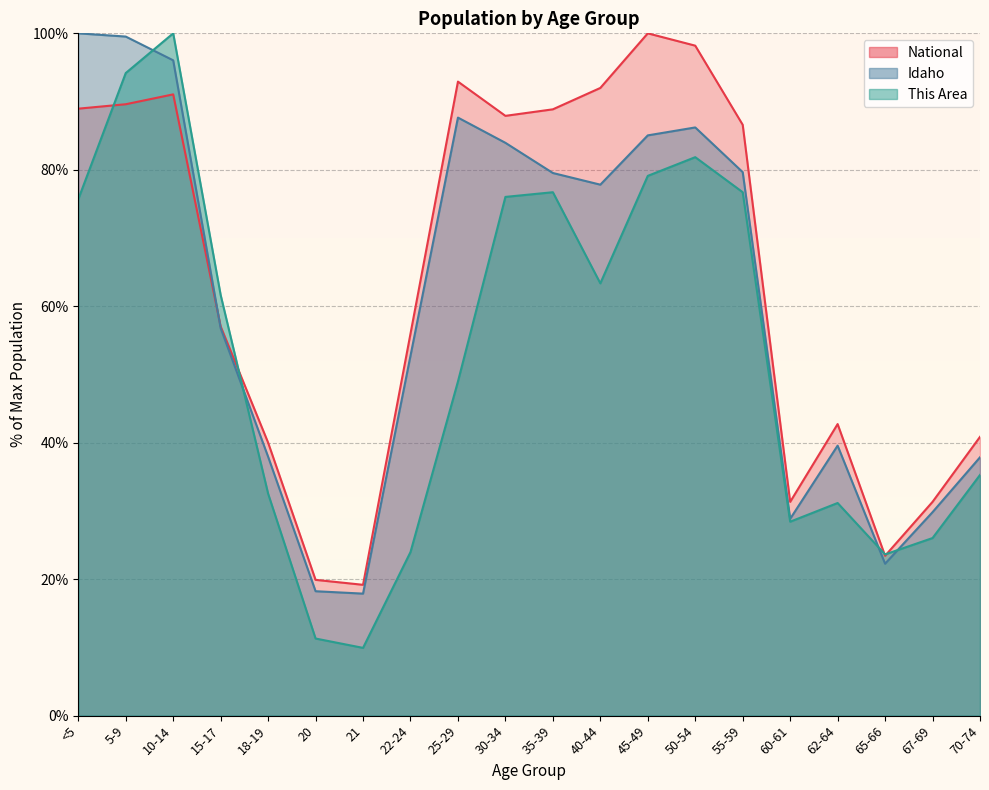

List the series in order of their peak value, highest first.

This Area, Idaho, National